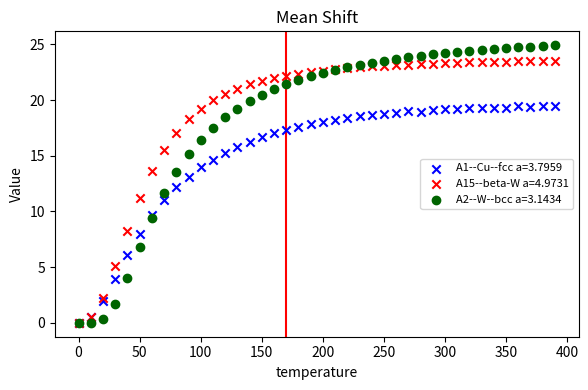

Which series has the largest Y range (max minus min)?

A2--W--bcc a=3.1434